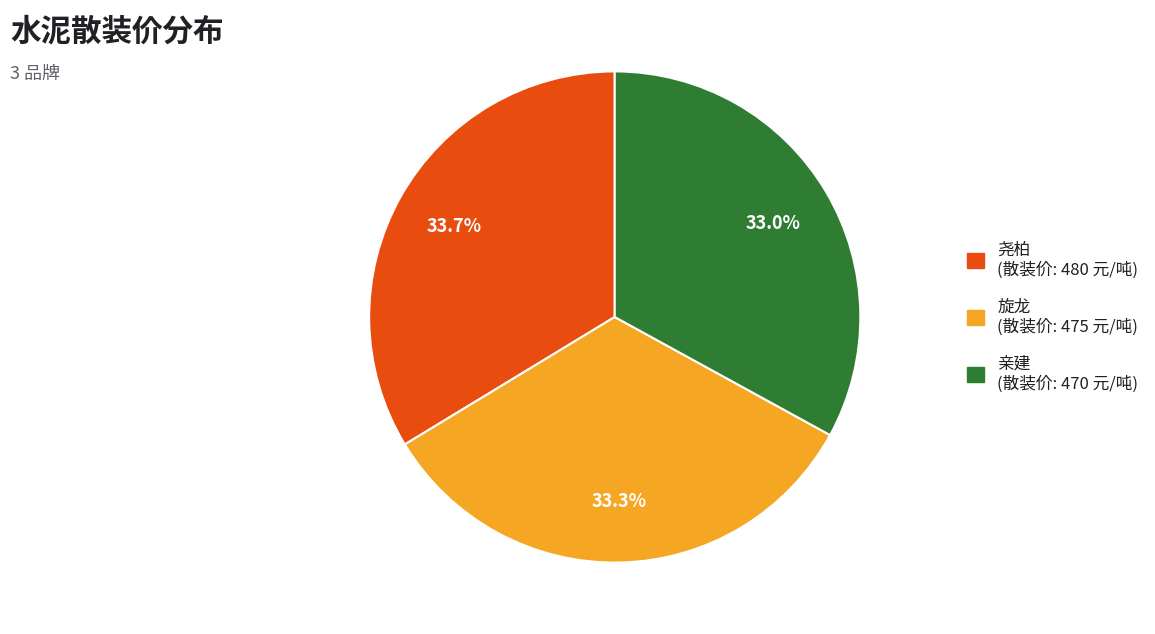

Approximately how many times larger is the value at 尧柏 compared to 亲建?

1.0